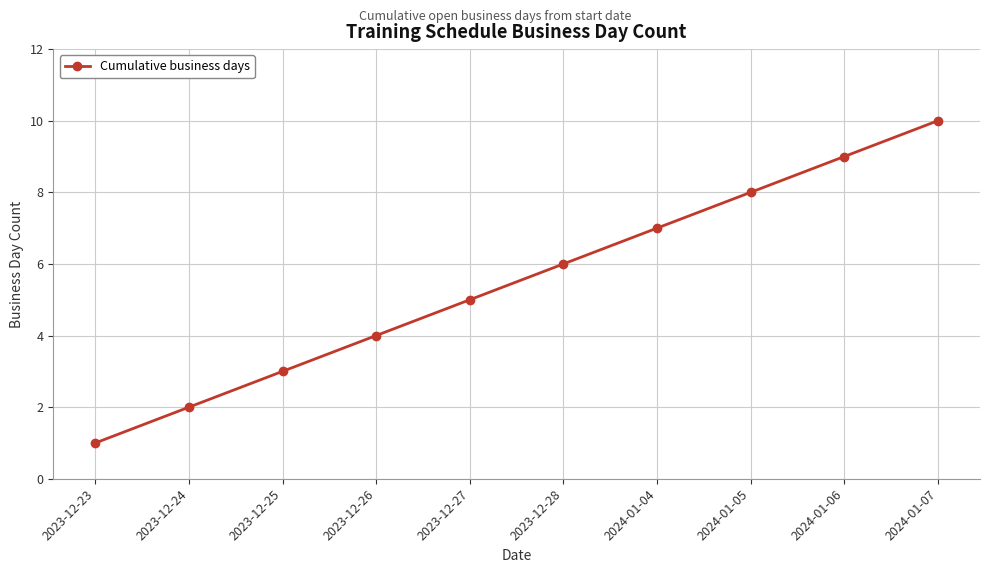

What is the ratio of the value at 2023-12-23 to the value at 2024-01-04?

0.1